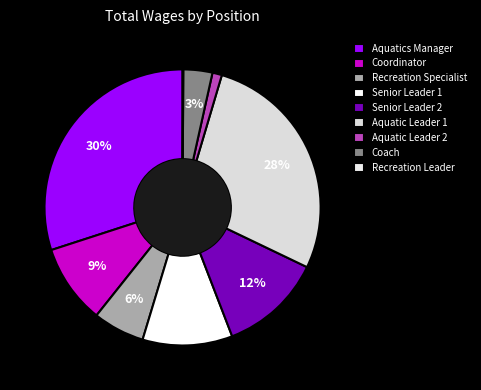

What is the change in value from Aquatic Leader 2 to Recreation Leader?

-3747